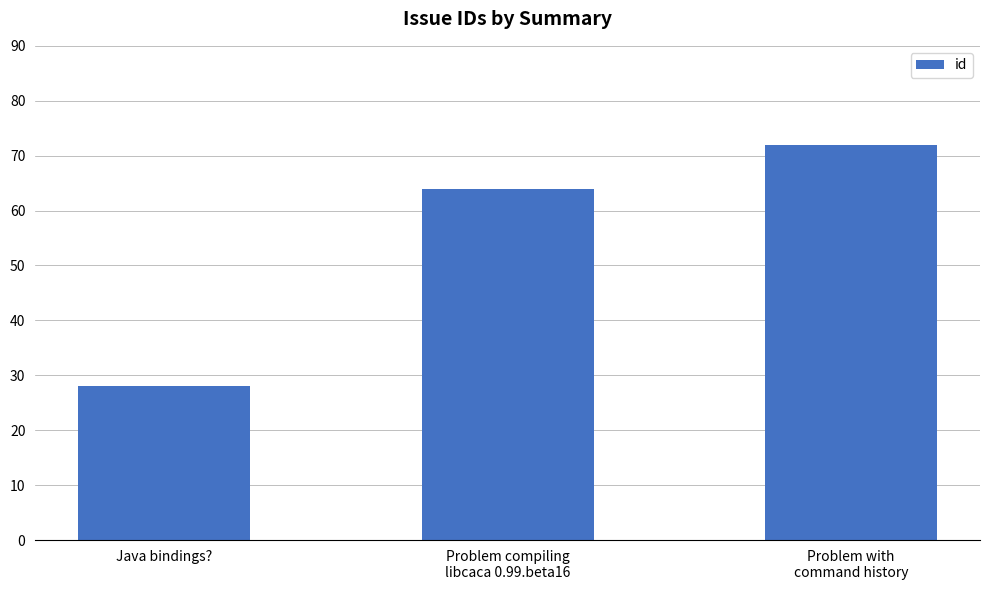

Rank the categories by value from lowest to highest.

Java bindings?, Problem compiling
libcaca 0.99.beta16, Problem with
command history